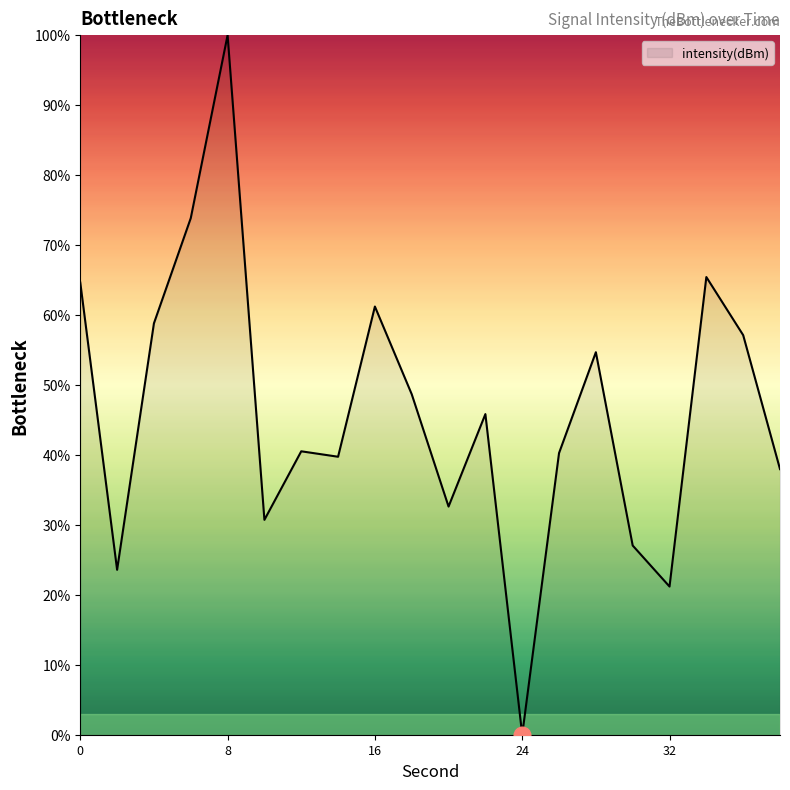

List the labels in order of value, smallest first.

24, 32, 2, 30, 10, 20, 38, 14, 26, 12, 22, 18, 28, 36, 4, 16, 0, 34, 6, 8